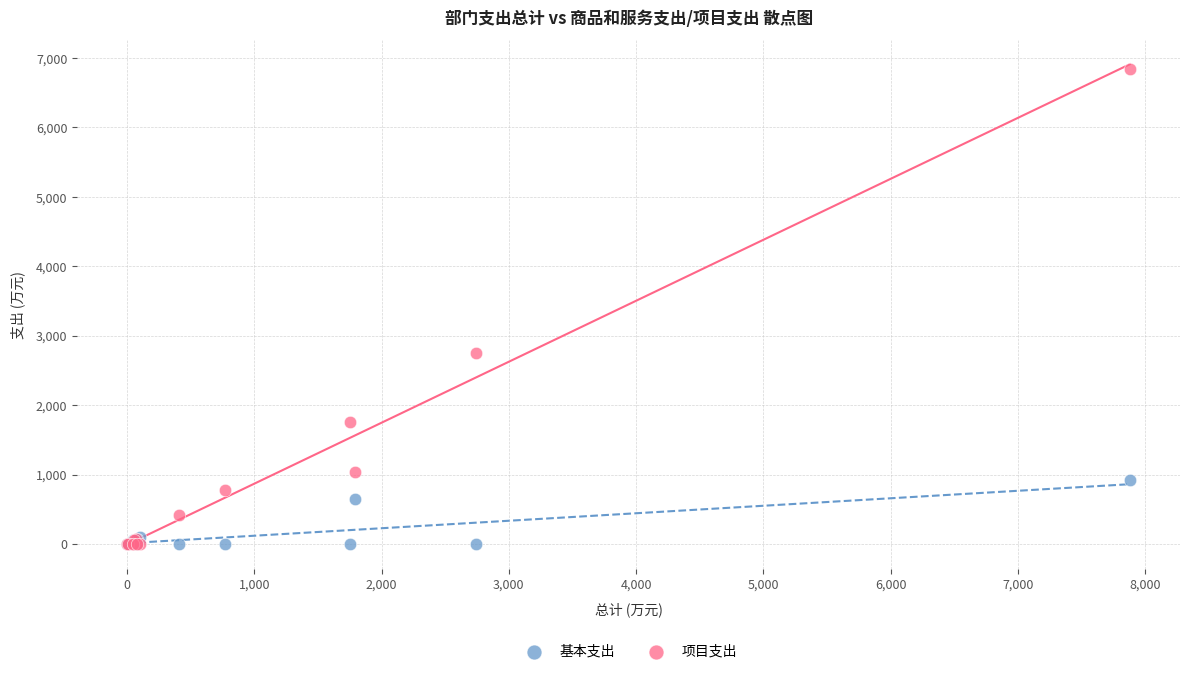

Across all series, what Y value is closest to 3422?

2743.6